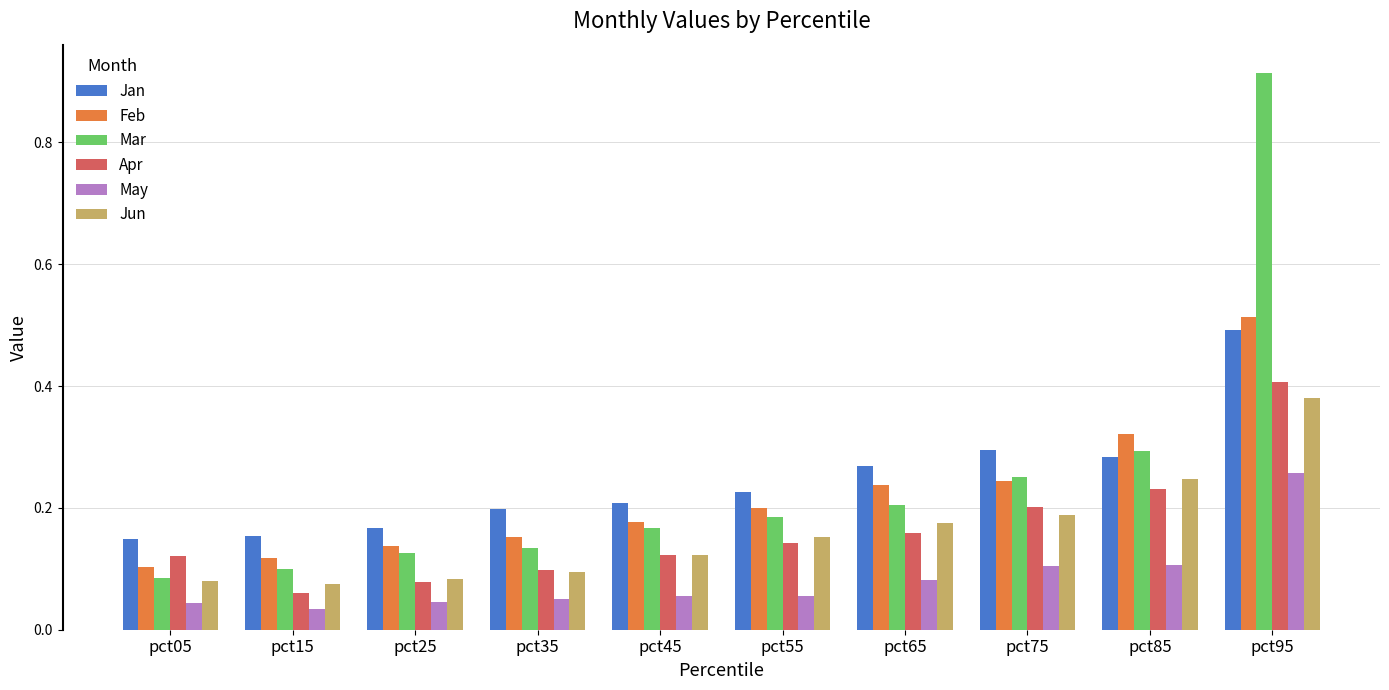

How many Apr values are between 0 and 1?

10